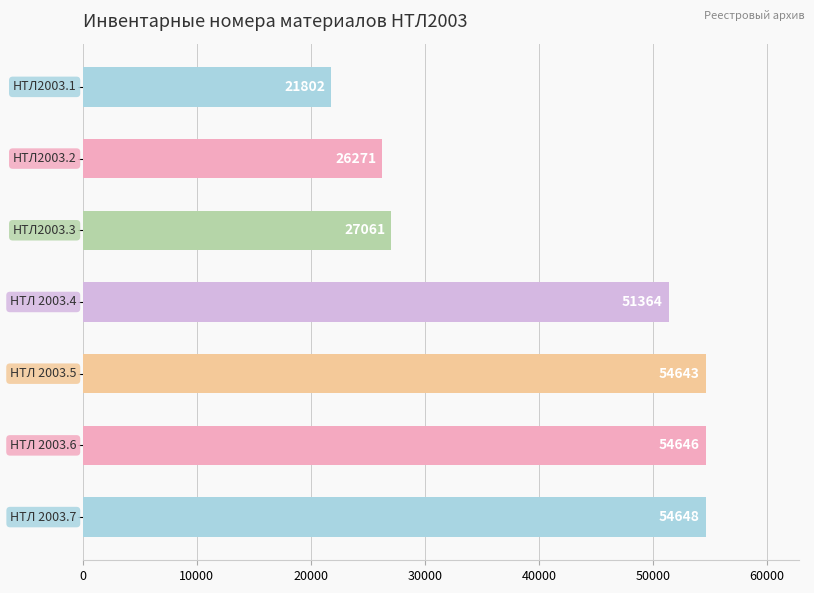

What is the average value?

41491